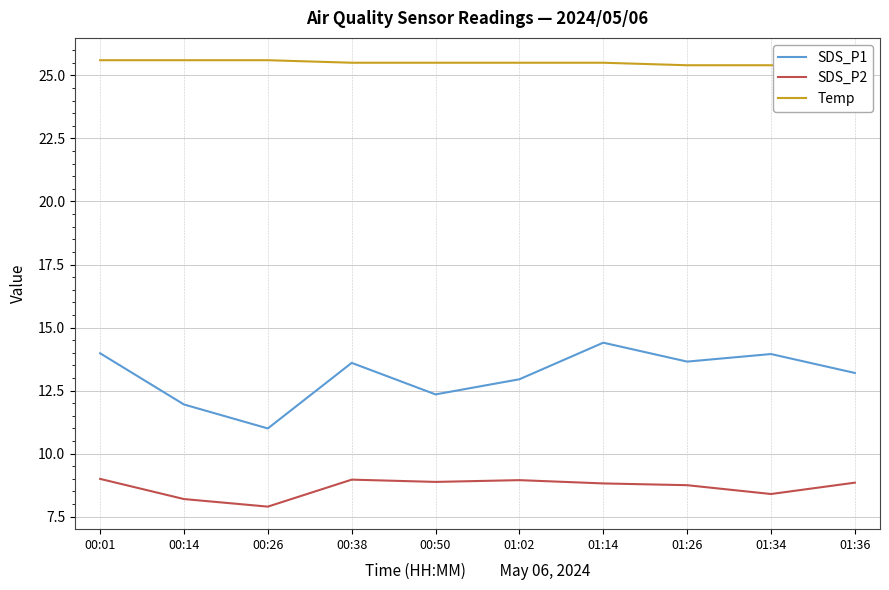

Reading right to left, list all the values displayed in this chart.

SDS_P1: 01:36=13.2	01:34=13.9	01:26=13.7	01:14=14.4	01:02=12.9	00:50=12.3	00:38=13.6	00:26=11.0	00:14=11.9	00:01=14.0
SDS_P2: 01:36=8.8	01:34=8.4	01:26=8.8	01:14=8.8	01:02=8.9	00:50=8.9	00:38=9.0	00:26=7.9	00:14=8.2	00:01=9.0
Temp: 01:36=25.4	01:34=25.4	01:26=25.4	01:14=25.5	01:02=25.5	00:50=25.5	00:38=25.5	00:26=25.6	00:14=25.6	00:01=25.6